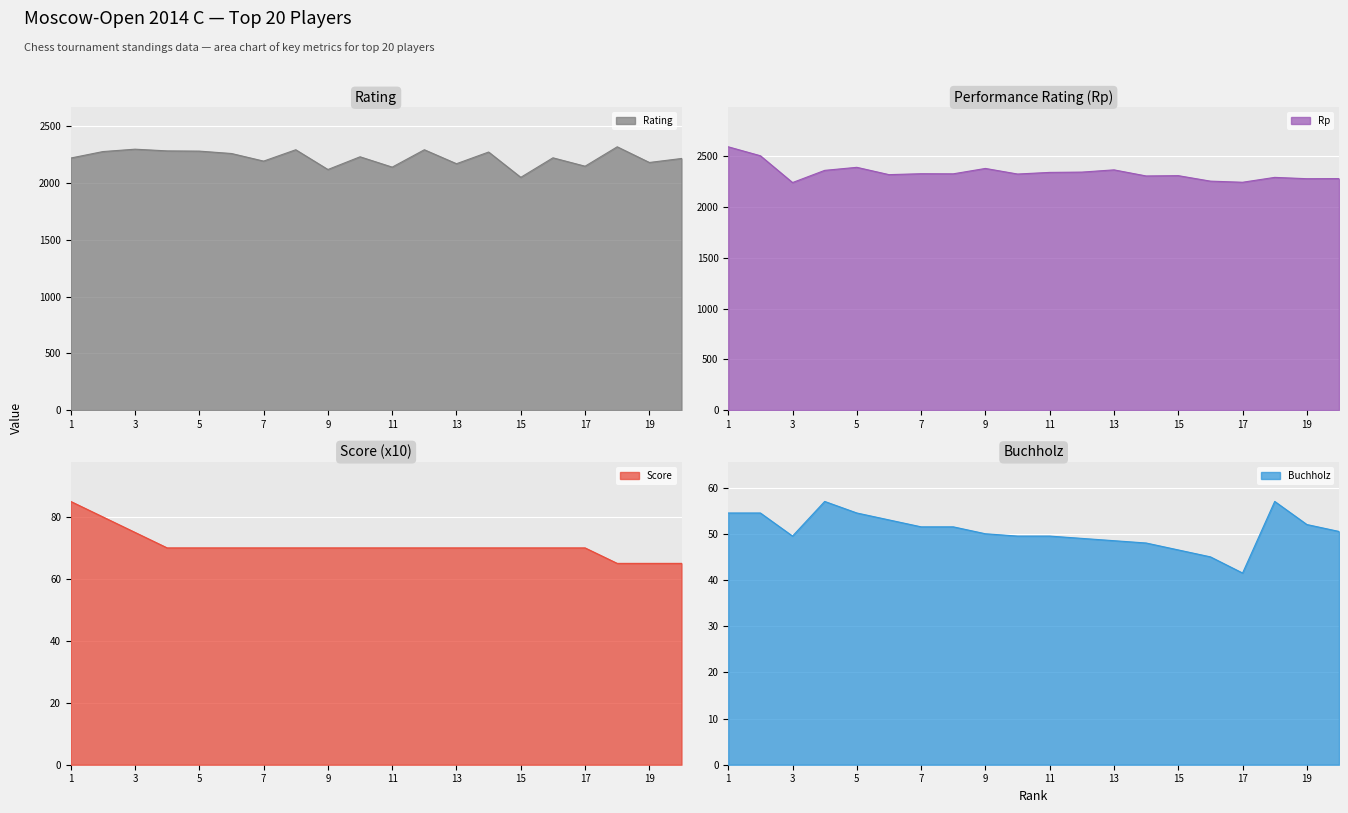

How many lines are shown in the chart?

4